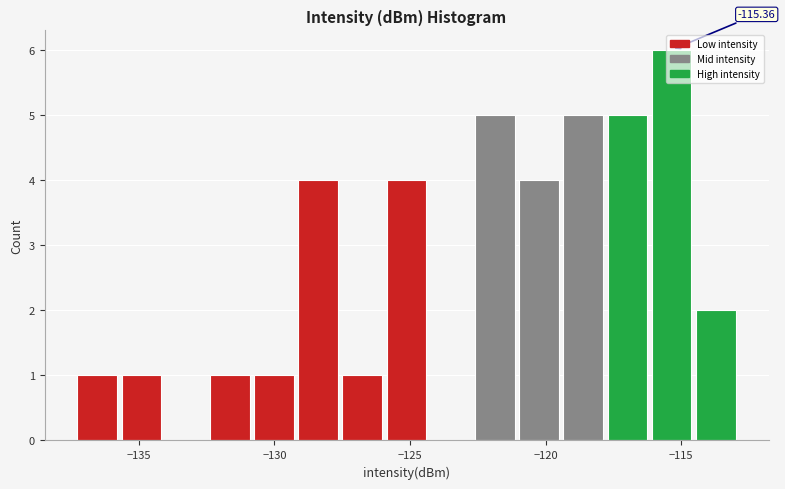

Around what value on the x-axis is the tallest bar? Give the approximate position of its centre, as read against the axis.

-115.5